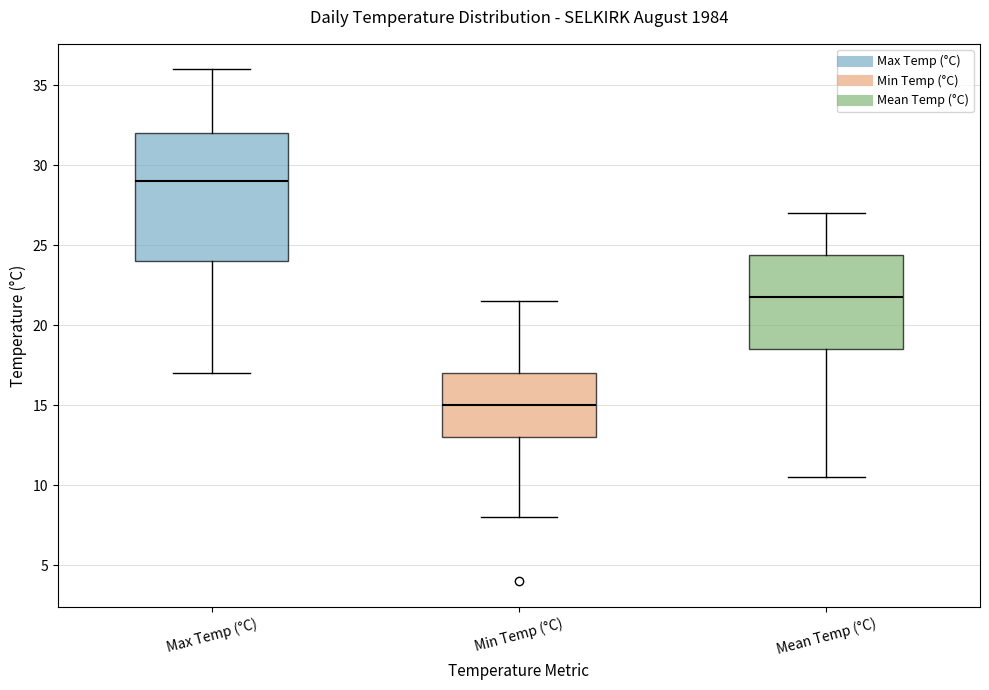

Which box is the tallest, from its lower edge to its upper edge?

Max Temp (°C)